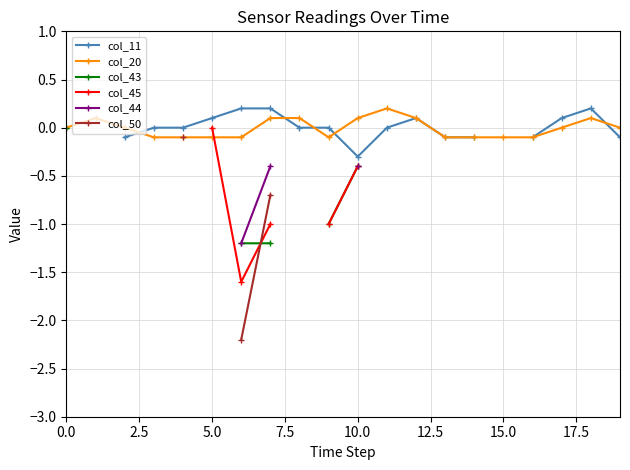

Which series has the largest total across all categories?

col_20